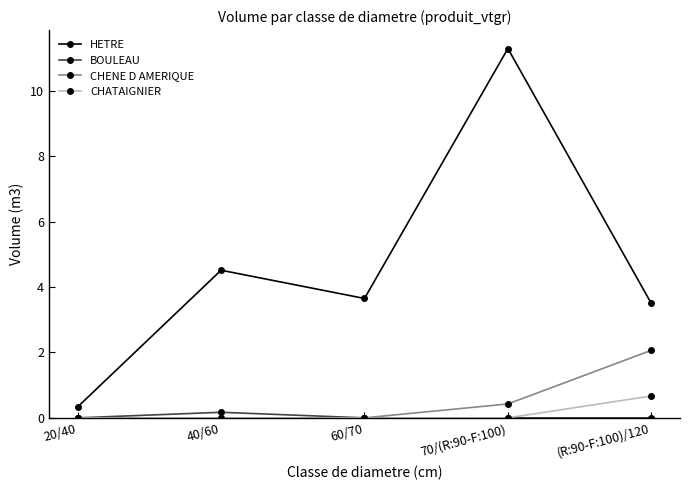

Does the chart display data point markers on the line(s)?

Yes